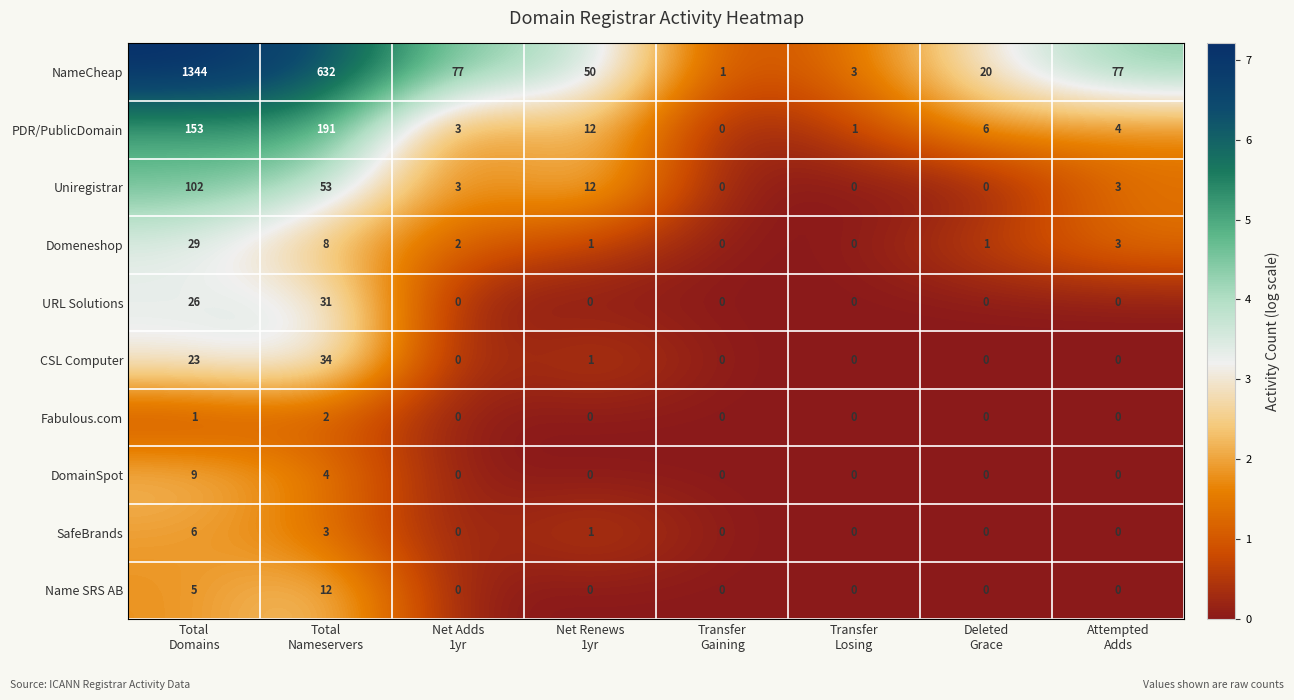

Count the SafeBrands values in the range 0 to 3.

7